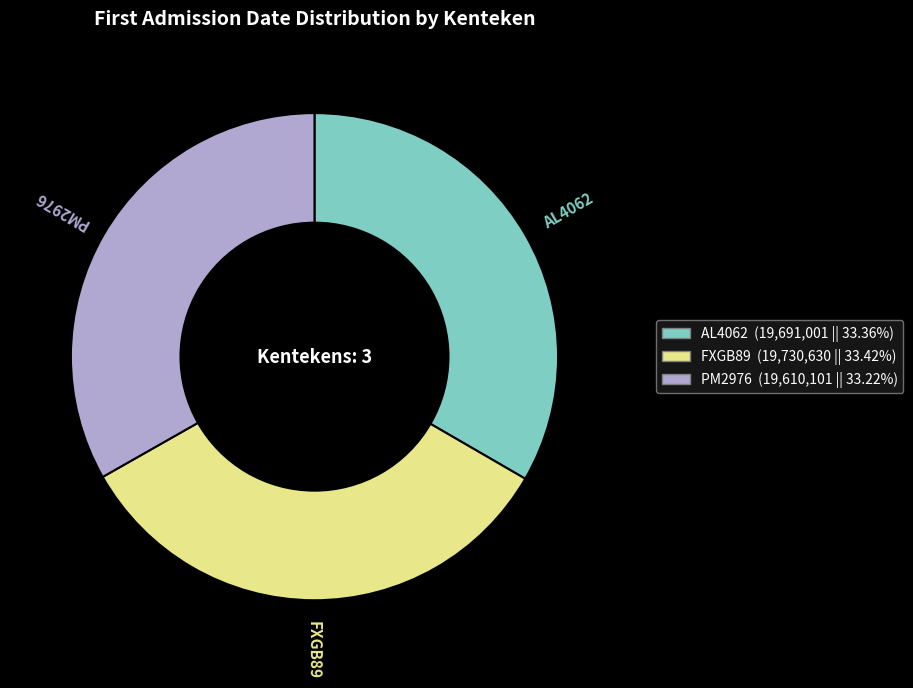

Does FXGB89 account for over 50% of the chart?

No